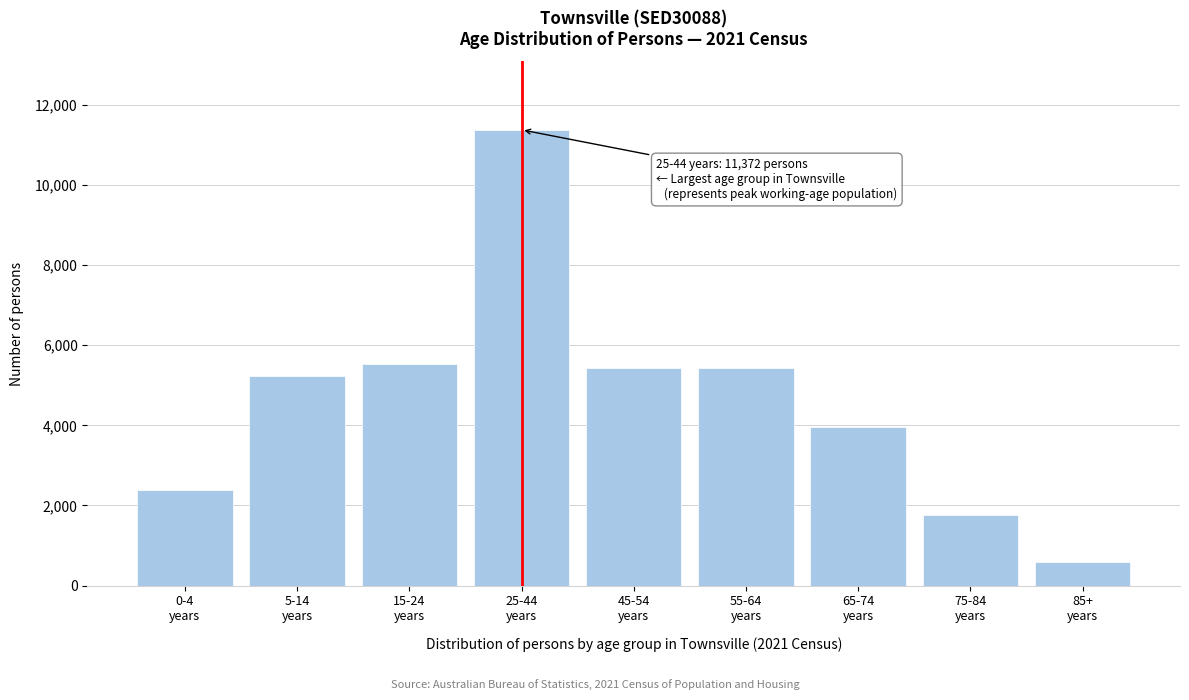

What is the value of the 1st bar from the left?

2383